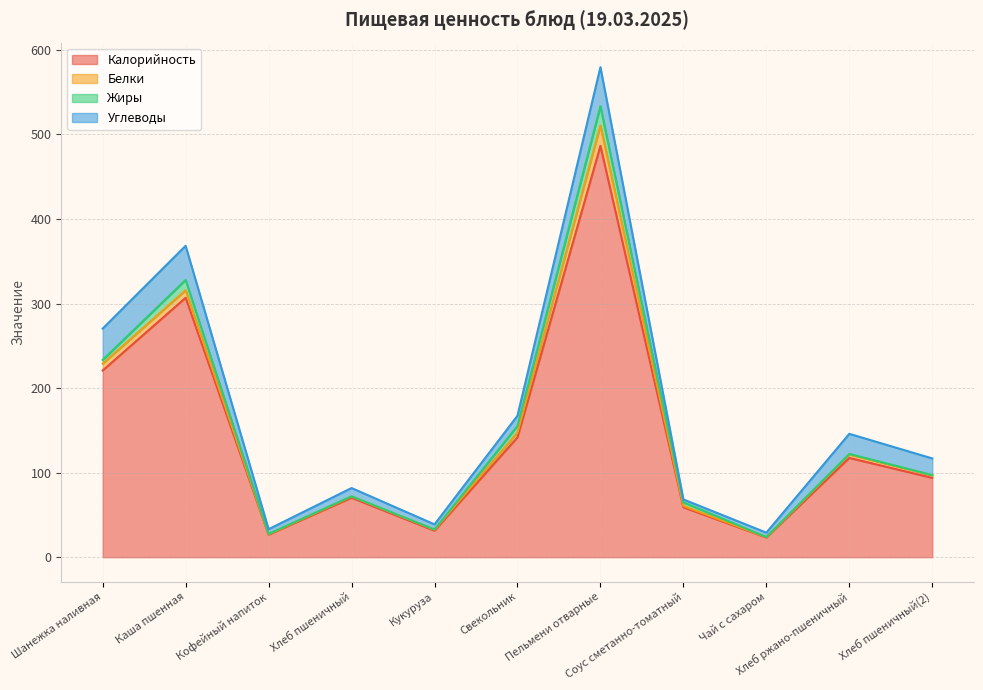

Which series has the widest spread of values?

Калорийность